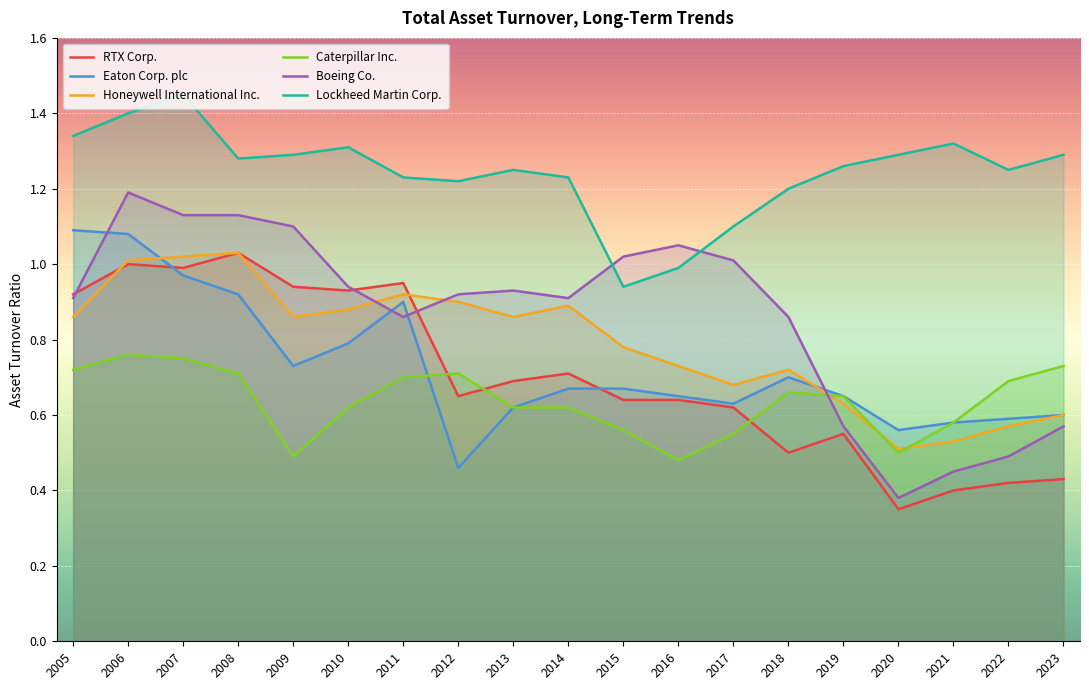

At which category does Boeing Co. reach its first local peak?

2006